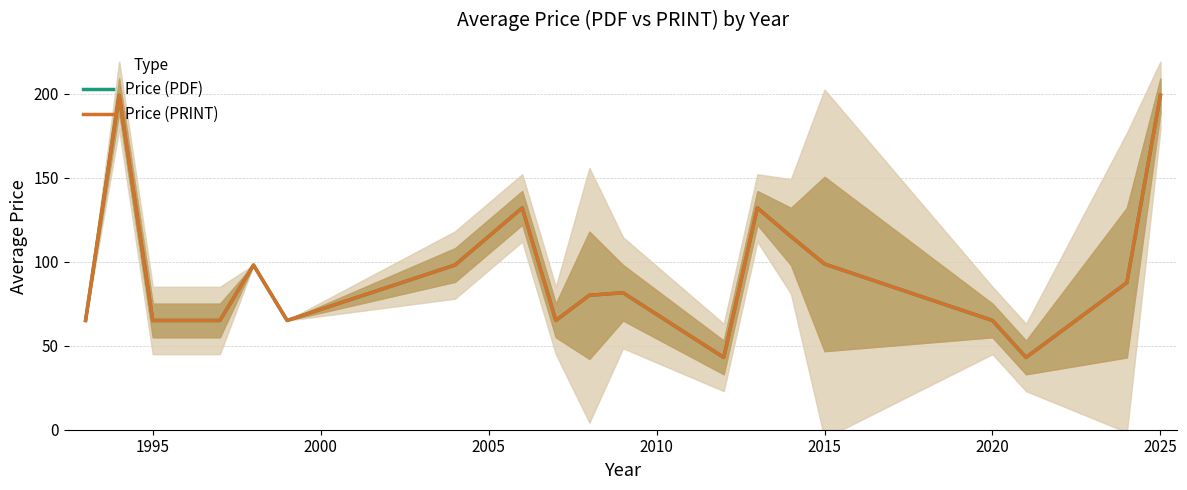

How many values in the Price (PRINT) series are below 81?

9